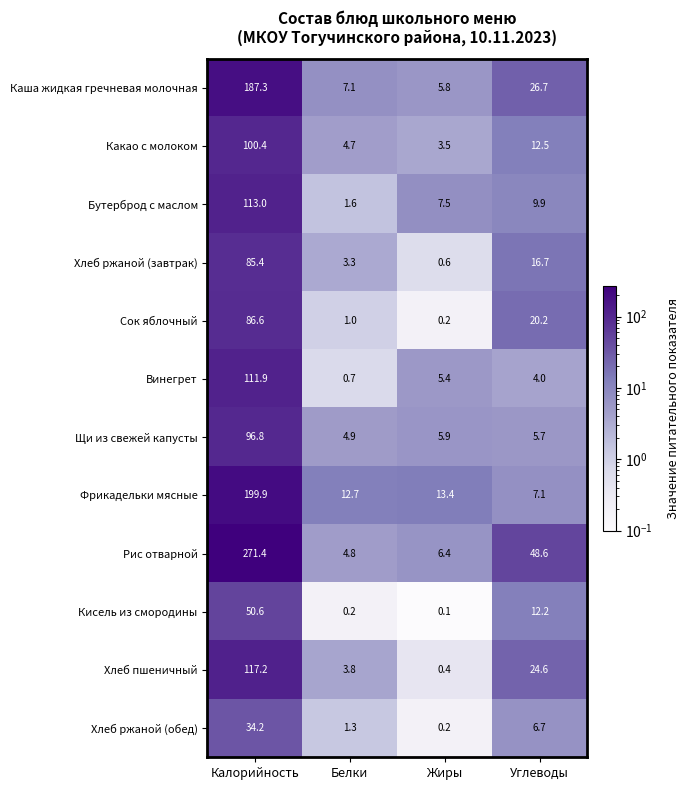

Rank the series at Белки from highest to lowest value.

Фрикадельки мясные, Каша жидкая гречневая молочная, Щи из свежей капусты, Рис отварной, Какао с молоком, Хлеб пшеничный, Хлеб ржаной (завтрак), Бутерброд с маслом, Хлеб ржаной (обед), Сок яблочный, Винегрет, Кисель из смородины